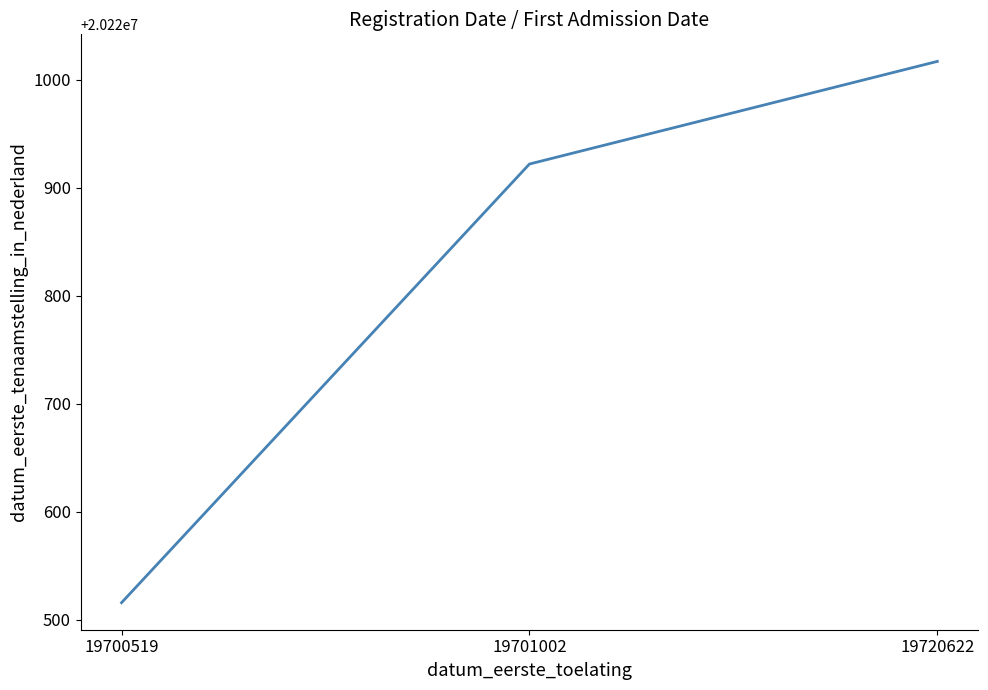

How many values are below 20220922?

1